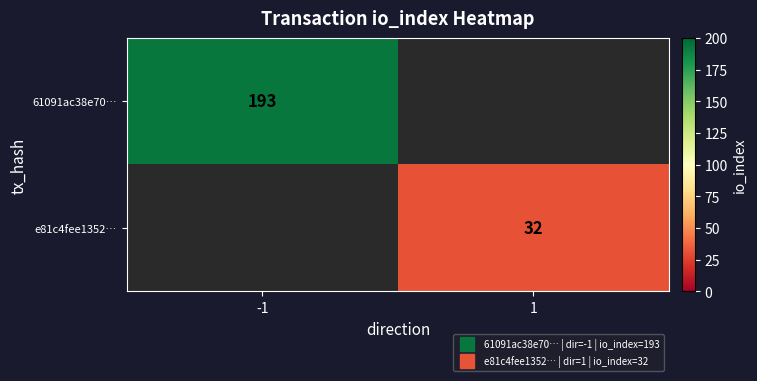

What is the total value across all series at 1?

32